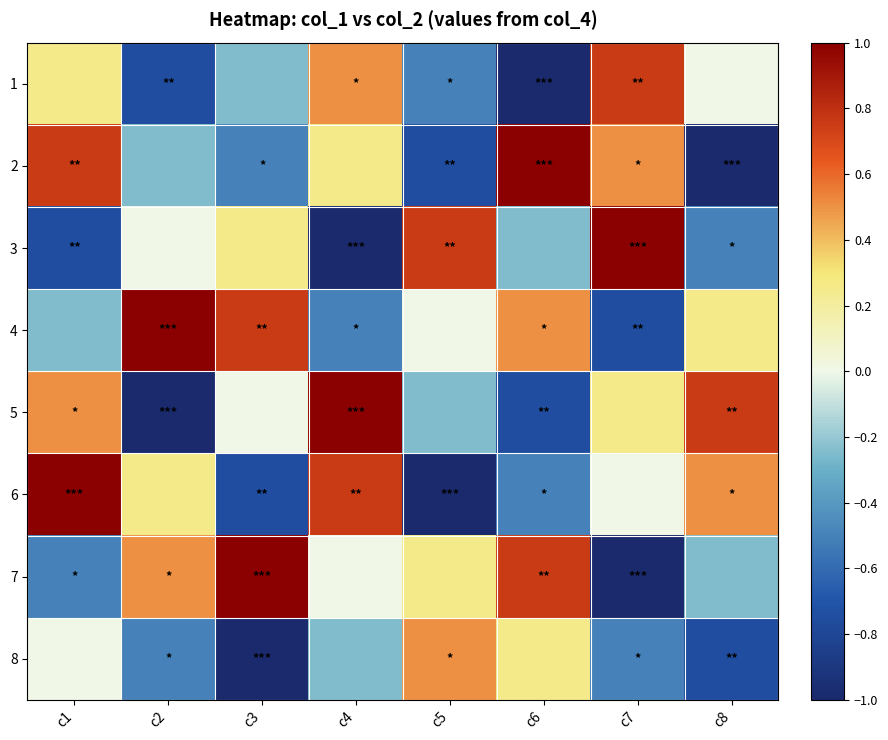

Which label corresponds to the smallest value in the chart?

c6